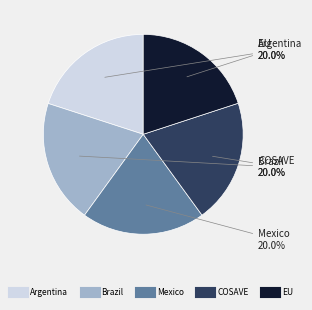

Approximately how many times larger is the value at Mexico compared to EU?

1.0